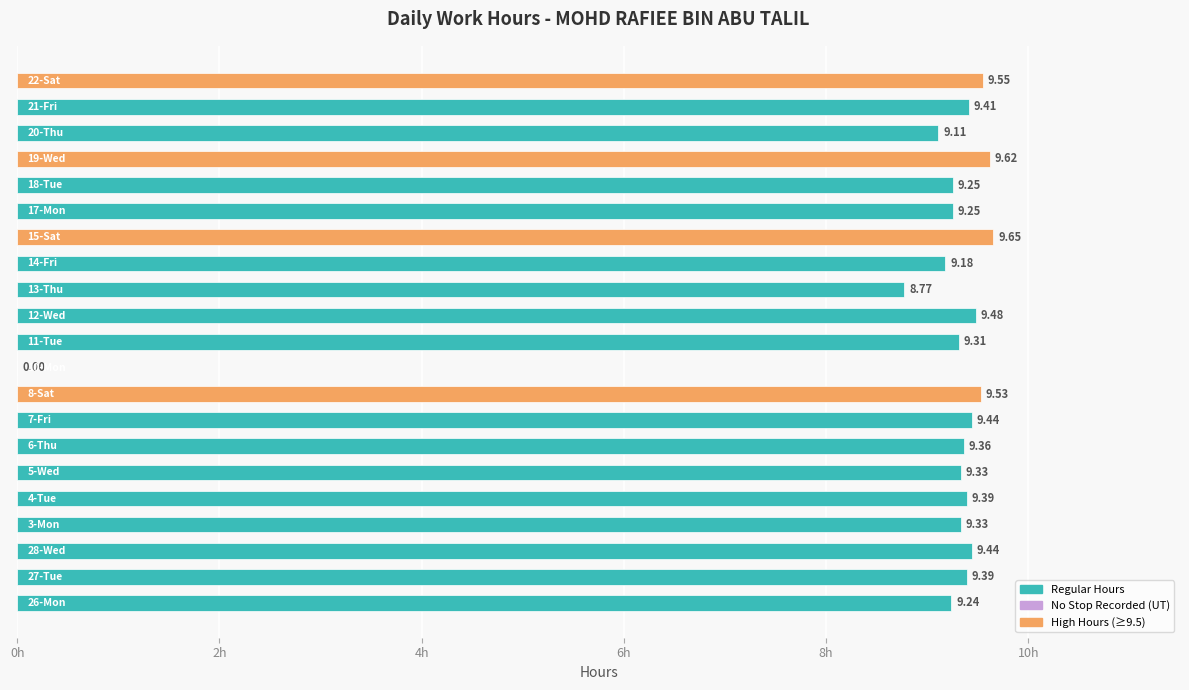

How many series are shown in this chart?

1